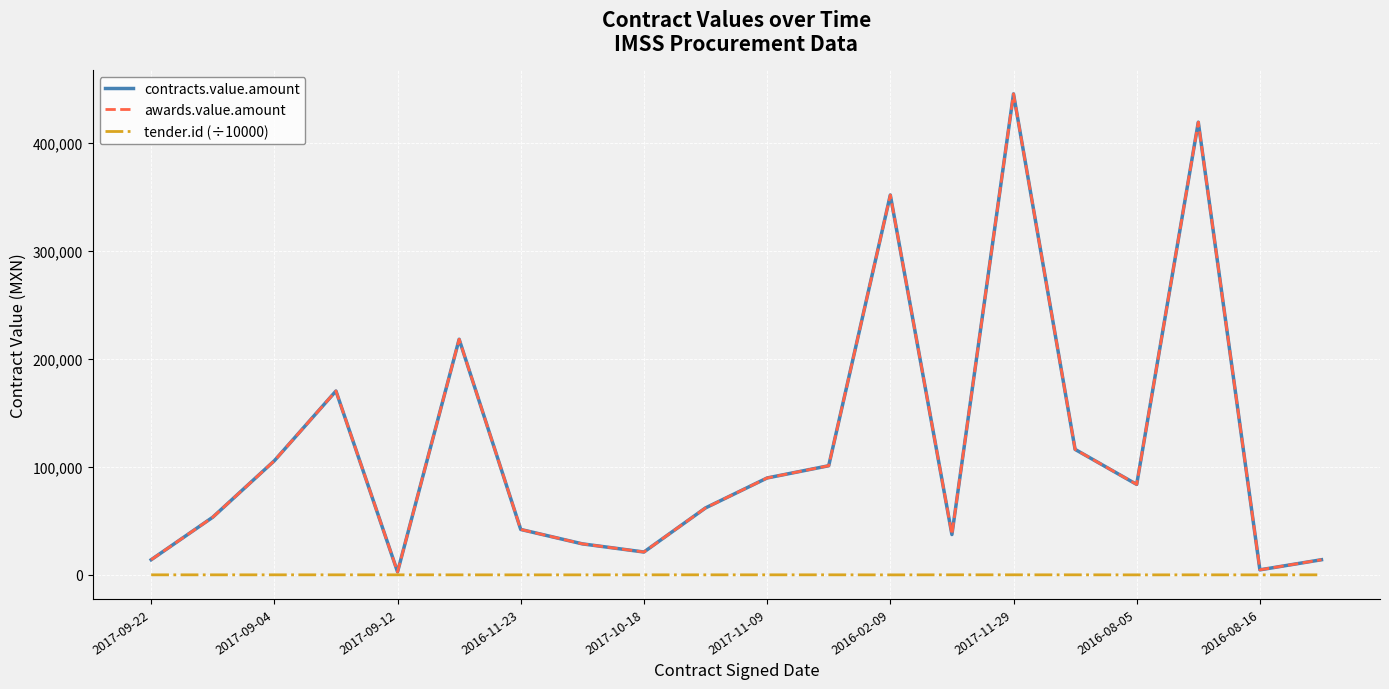

Is this an area chart (filled region under the line)?

No